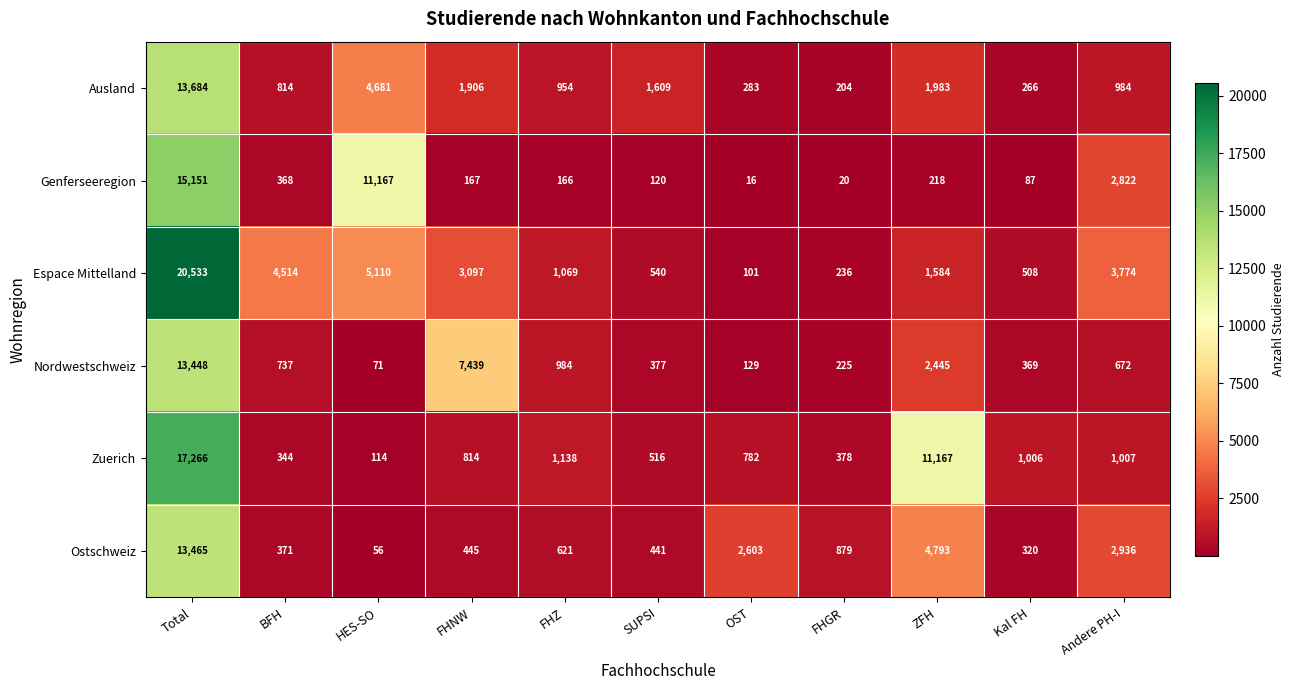

At which label is Ostschweiz closest to 6760?

ZFH